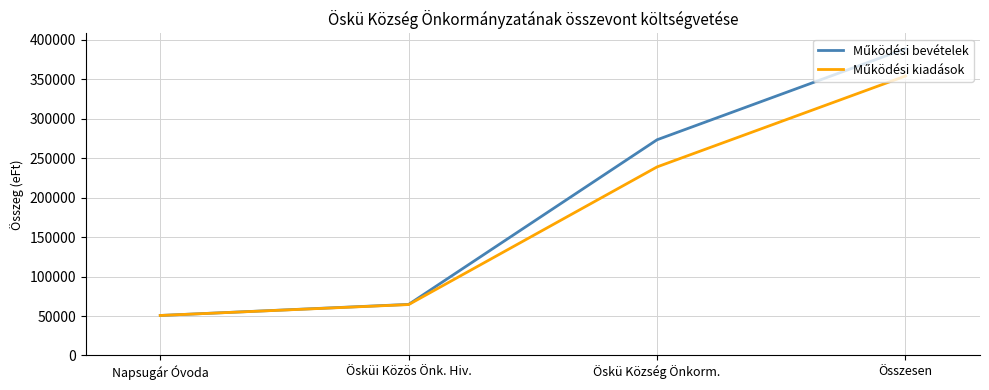

What is the difference between the highest and lowest values at Összesen?

34633